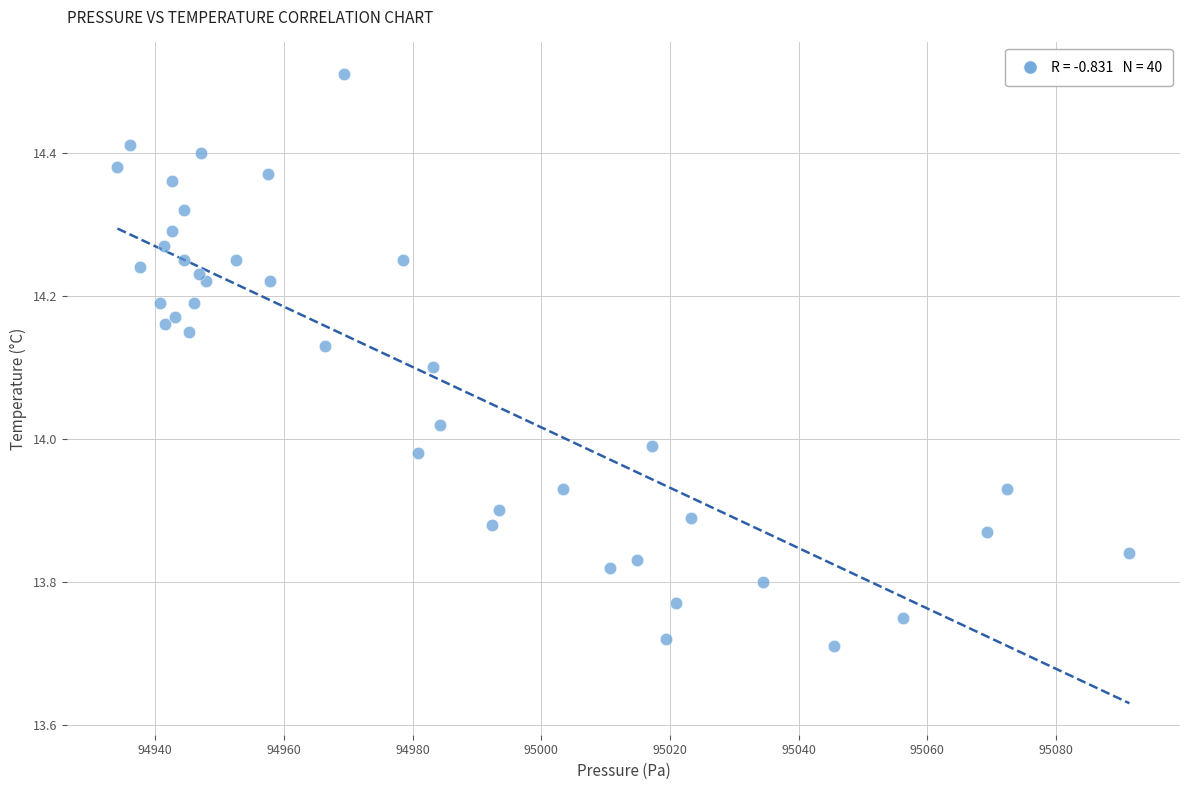

What is the range of X values (max minus min)?

157.3